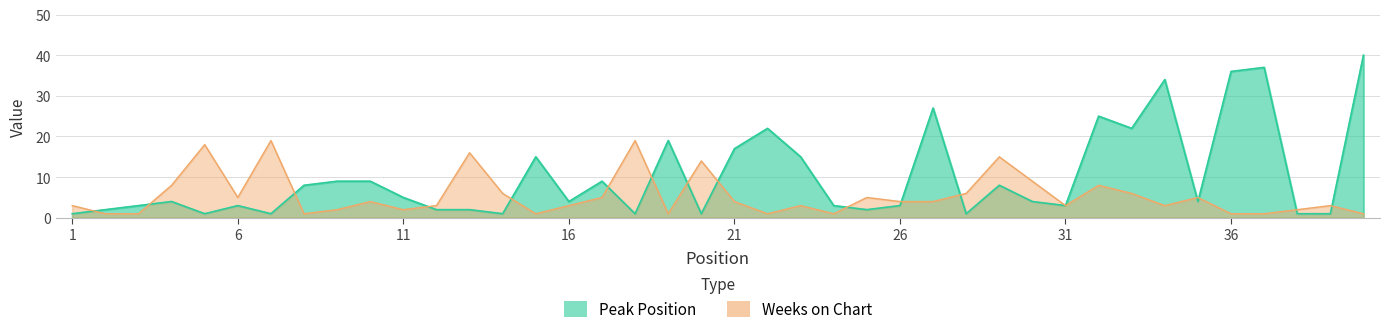

True or false: Peak Position has a value of 8 at 23.

False